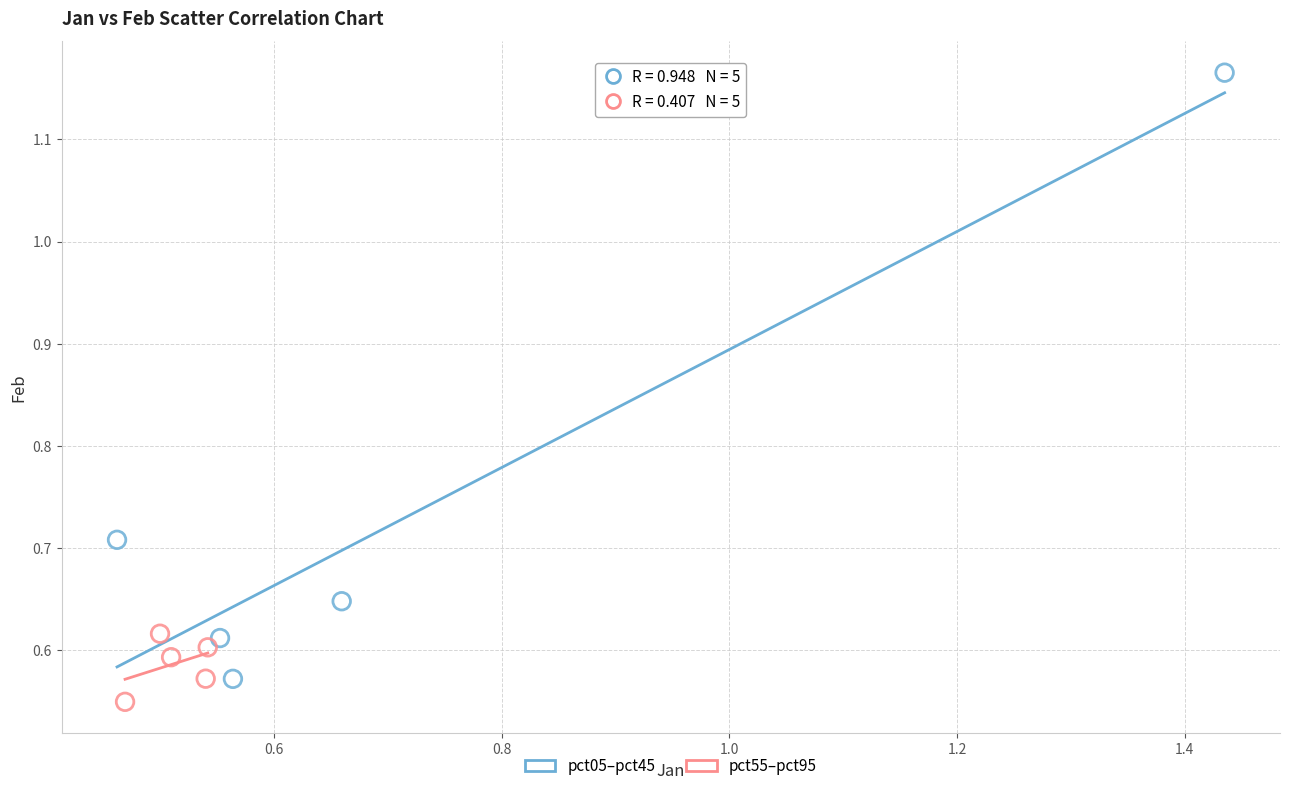

Which series contains the highest Y value?

pct05–pct45